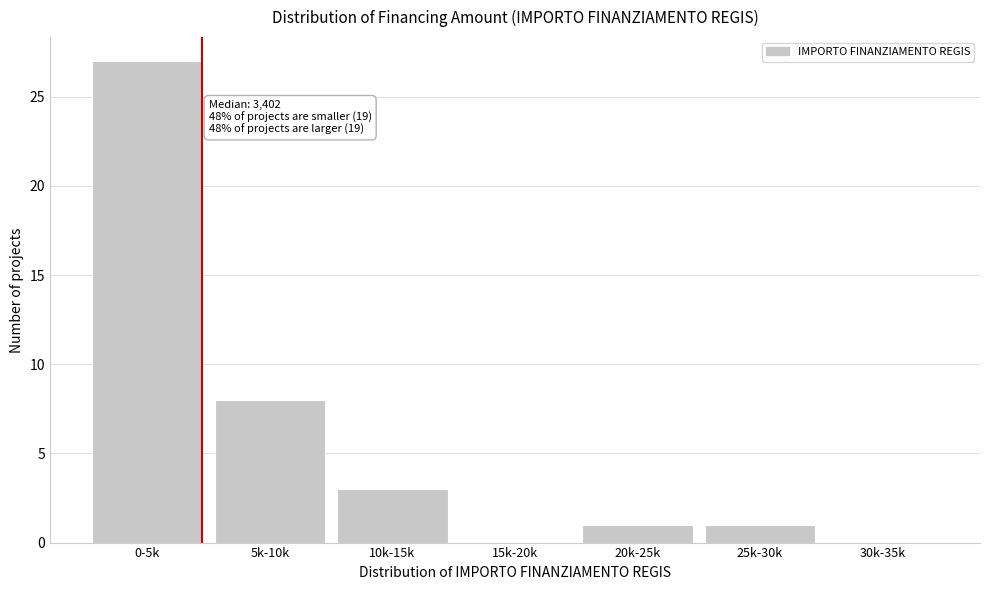

Reading left to right, transcribe all the data shown in this chart.

0-5k=27	5k-10k=8	10k-15k=3	15k-20k=0	20k-25k=1	25k-30k=1	30k-35k=0